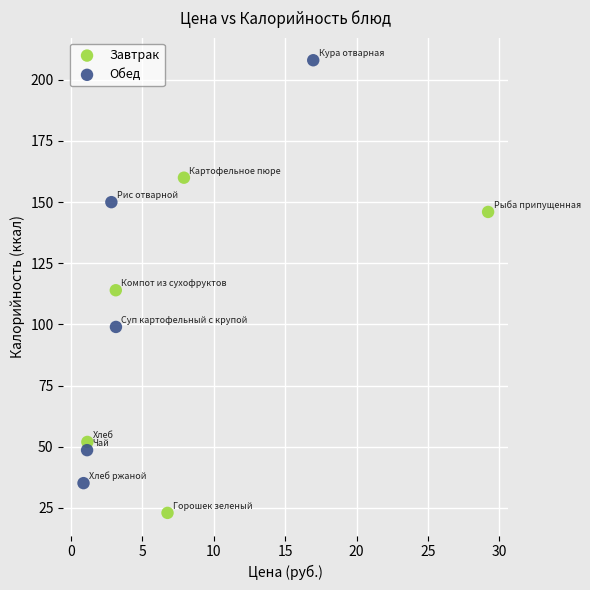

Which series contains the highest Y value?

Обед